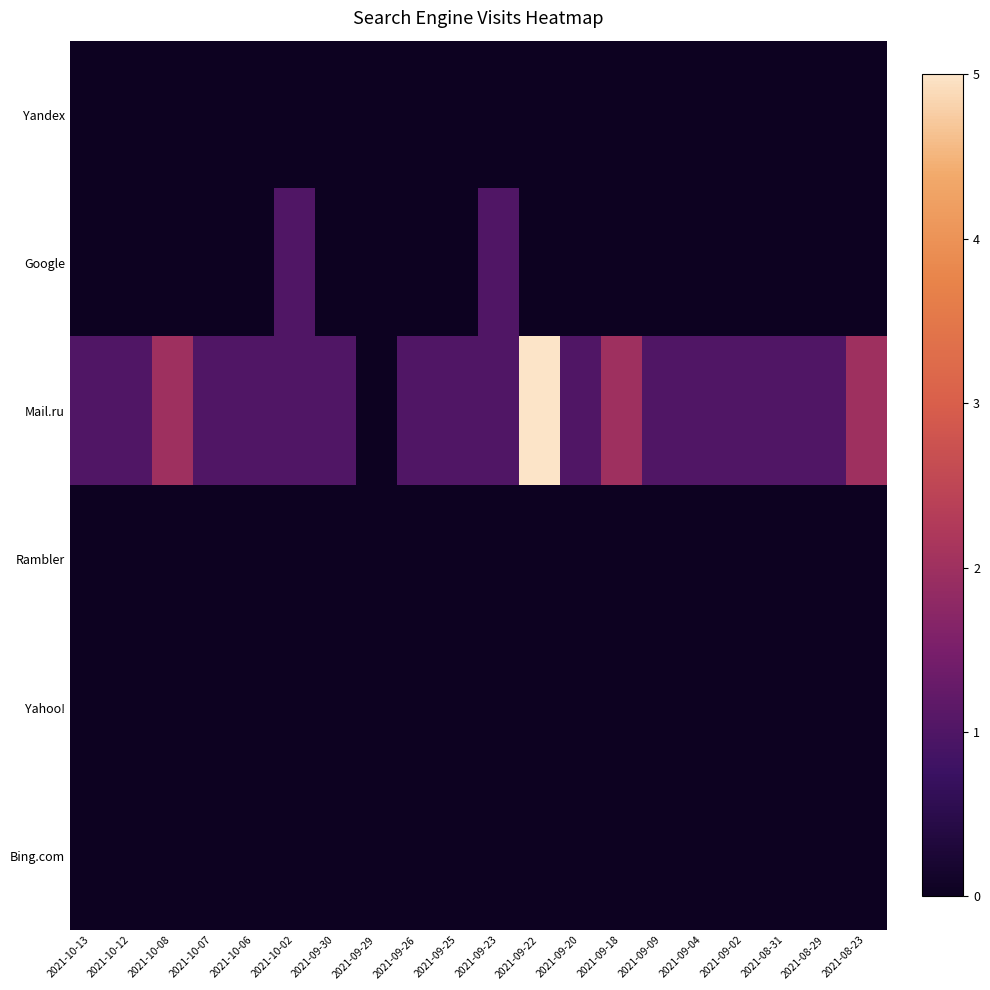

Count the number of data series in this chart.

6